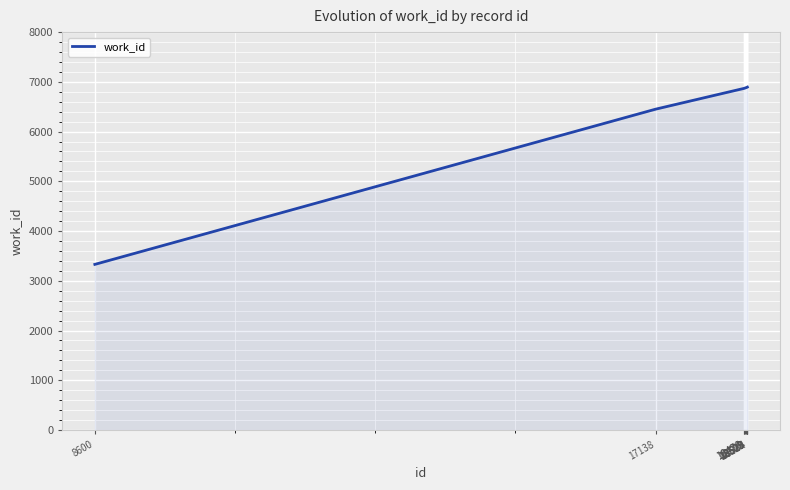

What is the greatest value displayed?

6895